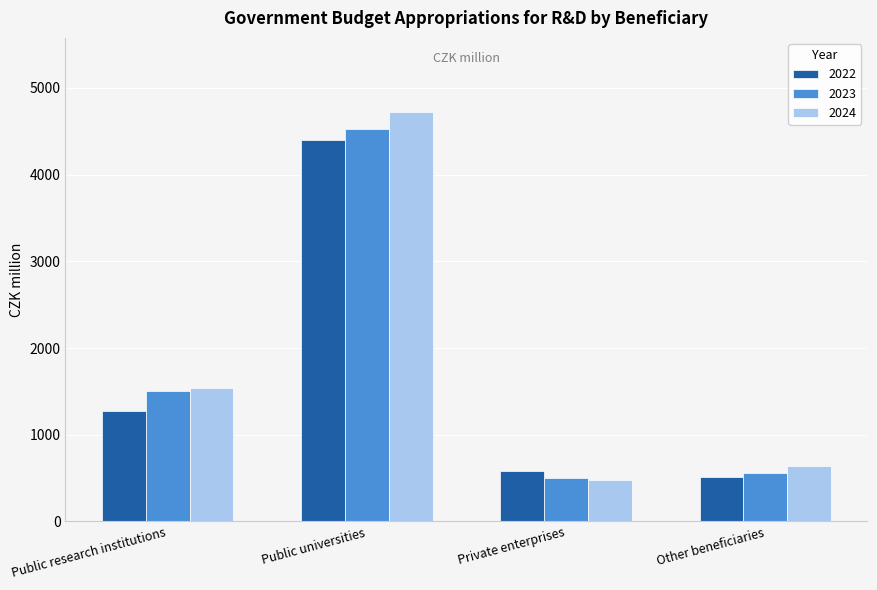

At which category is the sum across all series the highest?

Public universities